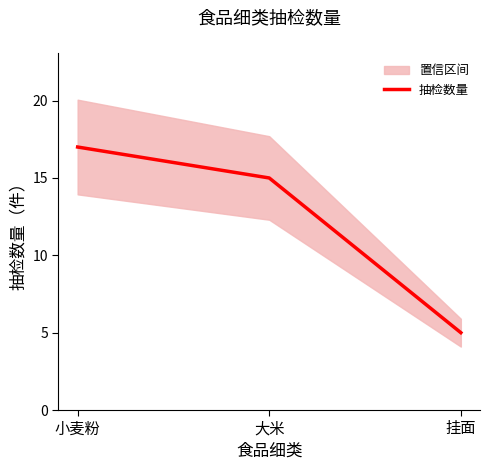

Rank the categories by value from lowest to highest.

挂面, 大米, 小麦粉